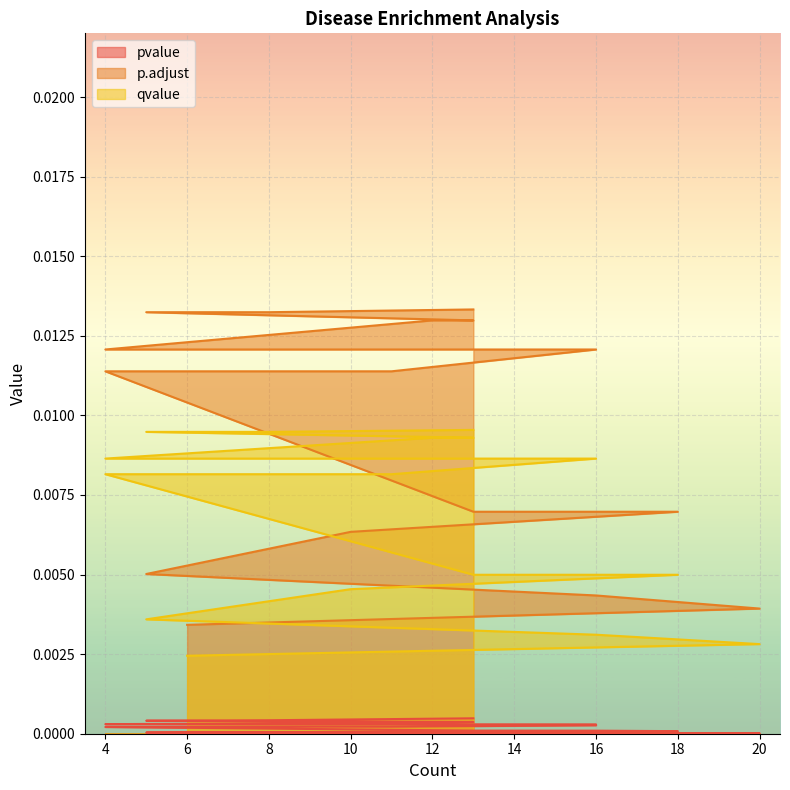

How many qvalue values are between 0 and 1?

19